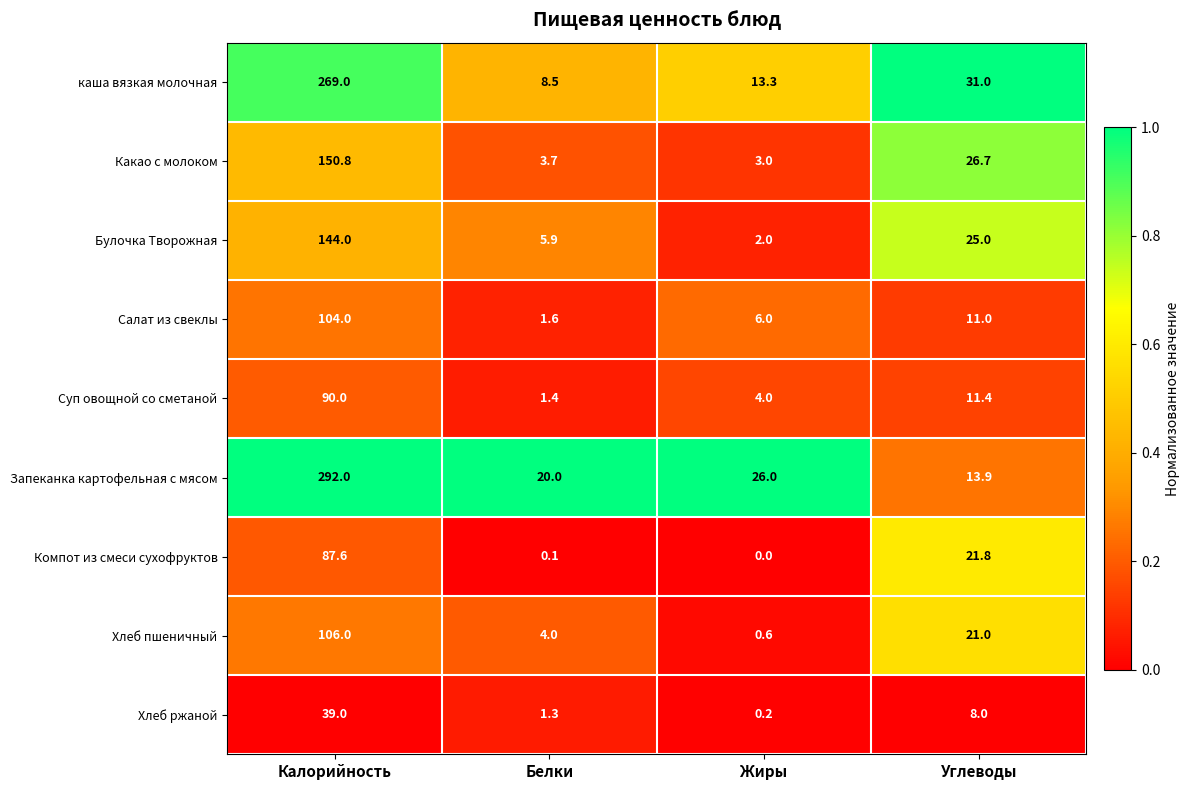

True or false: Хлеб пшеничный has a value of 150.1 at Калорийность.

False